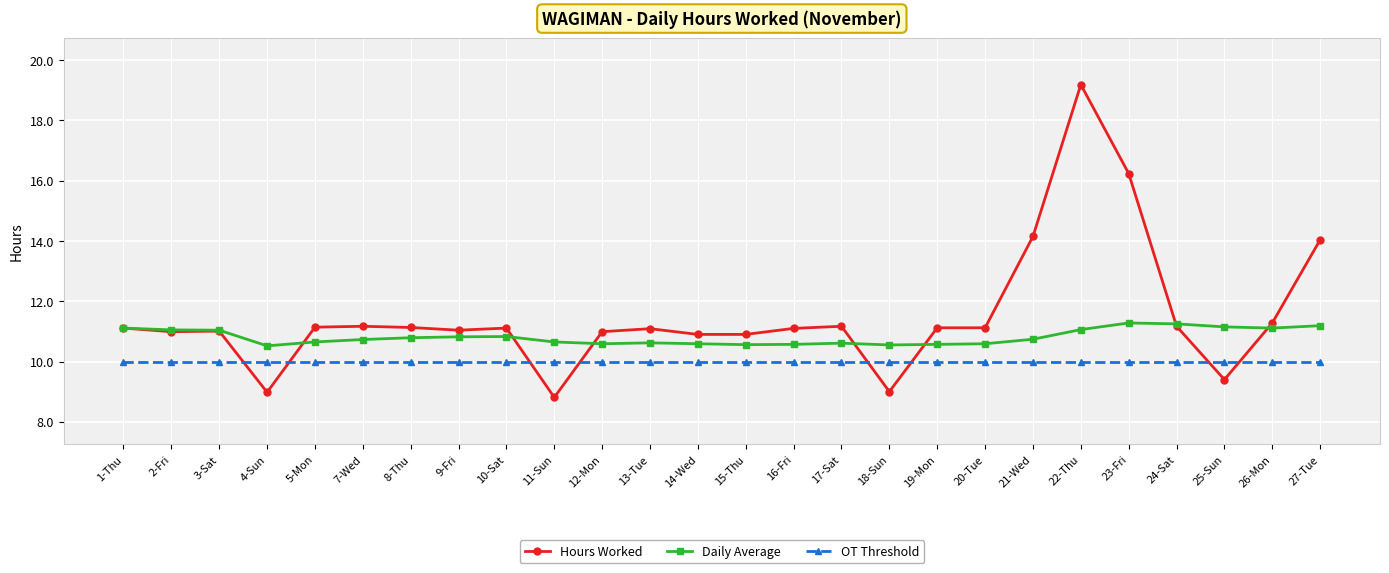

Between which two adjacent categories do OT Threshold and Hours Worked first intersect?

3-Sat and 4-Sun